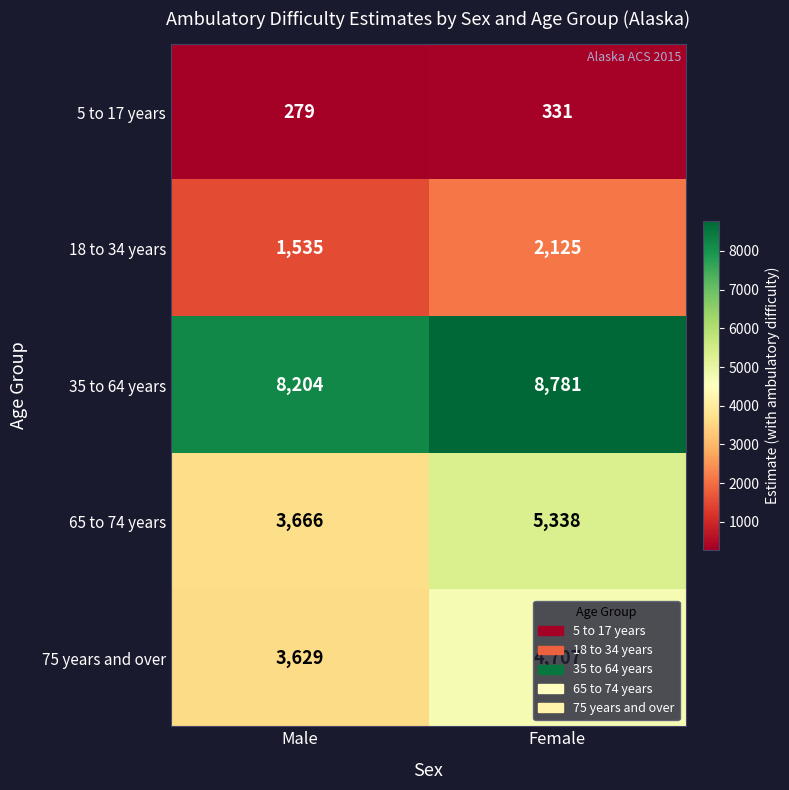

What is the approximate value of 75 years and over at Male, to the nearest 100?

3600